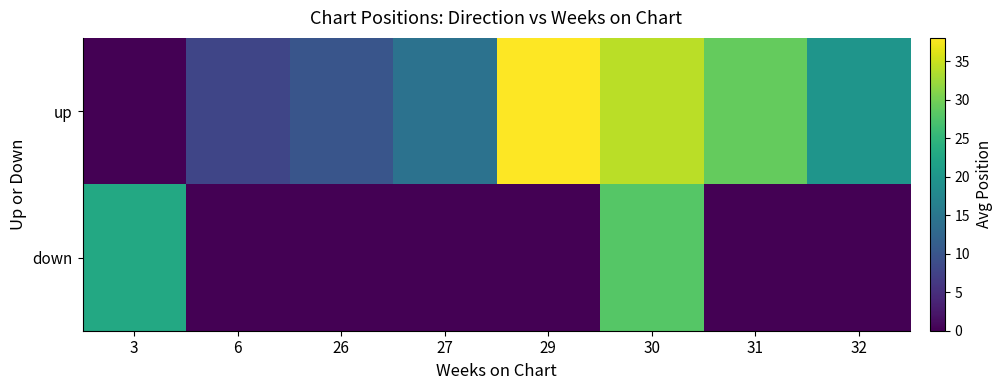

Which category has the highest value across all series?

29